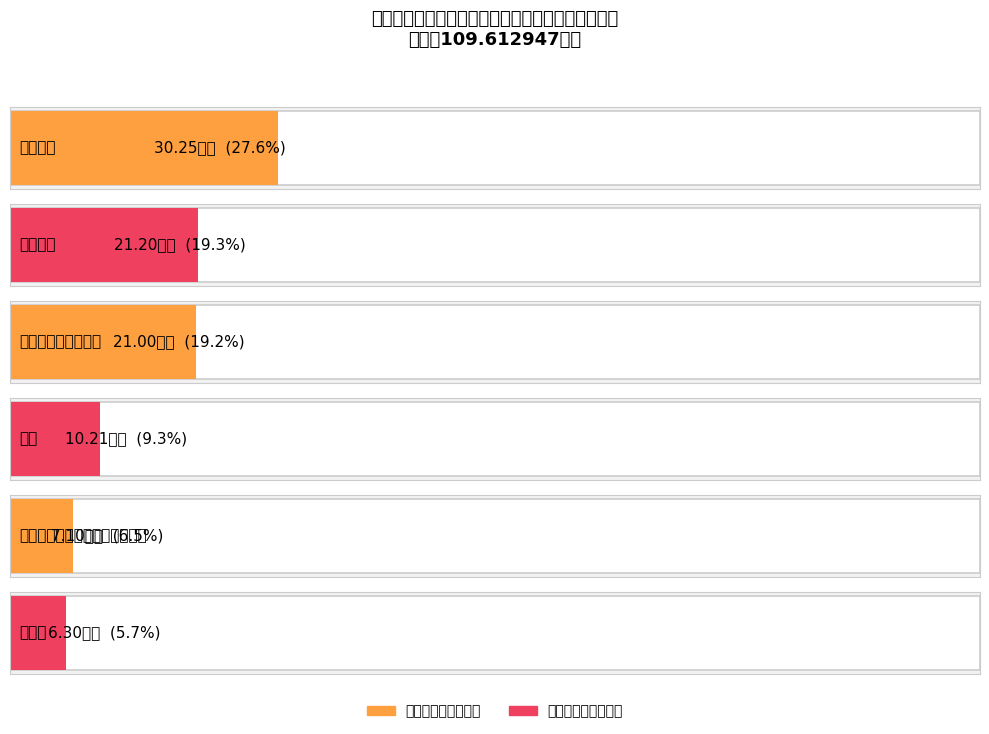

True or false: 一般公共预算 has a value of 30.2 at 基本工资.

True